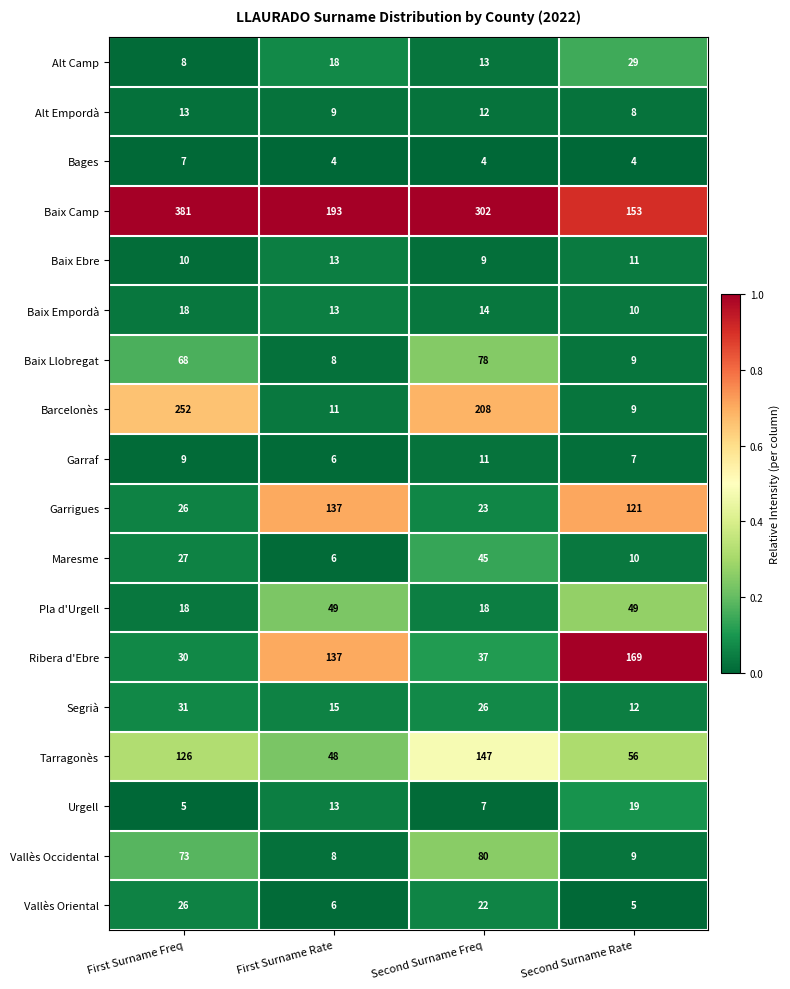

Rank the series at Second Surname Freq from lowest to highest value.

Bages, Urgell, Baix Ebre, Garraf, Alt Empordà, Alt Camp, Baix Empordà, Pla d'Urgell, Vallès Oriental, Garrigues, Segrià, Ribera d'Ebre, Maresme, Baix Llobregat, Vallès Occidental, Tarragonès, Barcelonès, Baix Camp